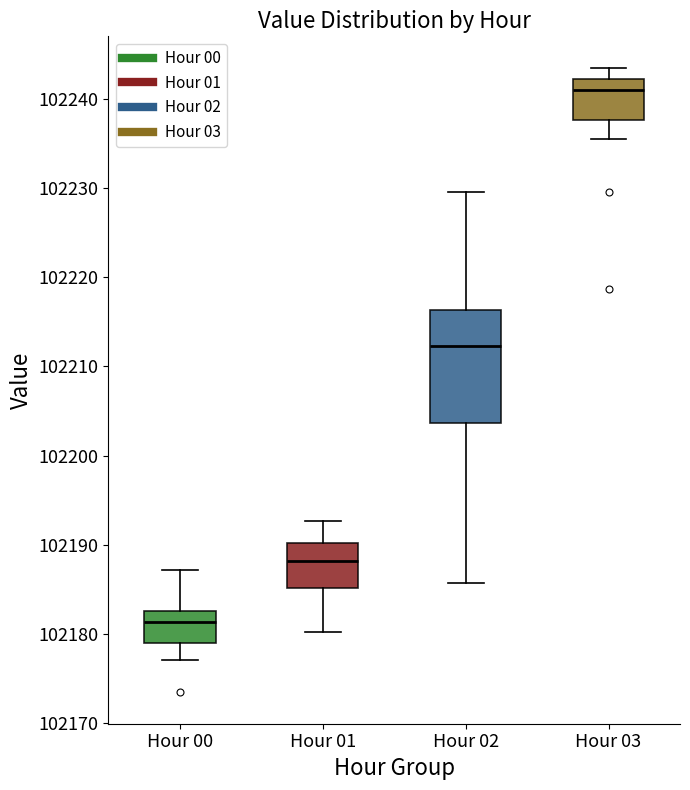

Reading left to right, read every box against the y-axis: the position of its median line, the range the box covers, and the ends of its whiskers. The values are not printed on the chart, so give them approximately, as read against the axis.

Hour 00: median 102181, box 102179 to 102183, whiskers 102177 to 102187
Hour 01: median 102188, box 102185 to 102190, whiskers 102180 to 102193
Hour 02: median 102212, box 102204 to 102216, whiskers 102186 to 102230
Hour 03: median 102241, box 102238 to 102242, whiskers 102236 to 102243